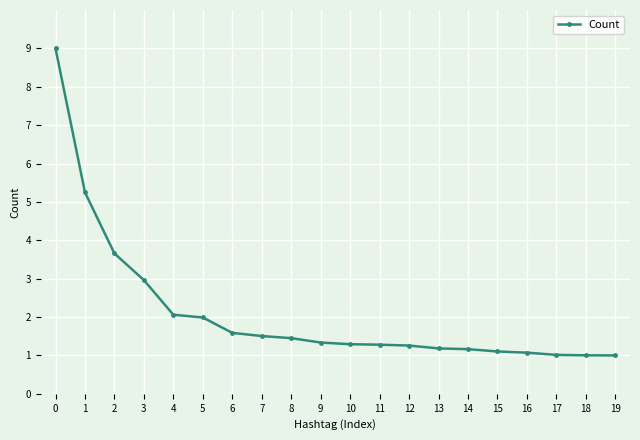

What is the value of the 5th point from the left?

2.1